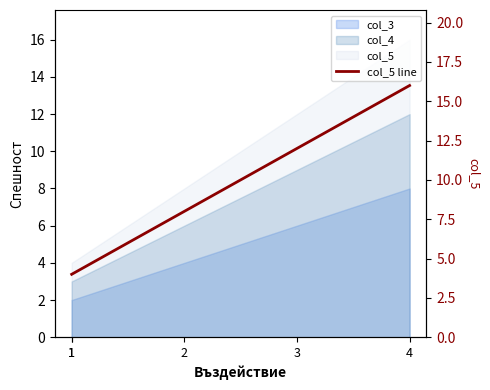

What is the difference between the maximum and second lowest values?

12